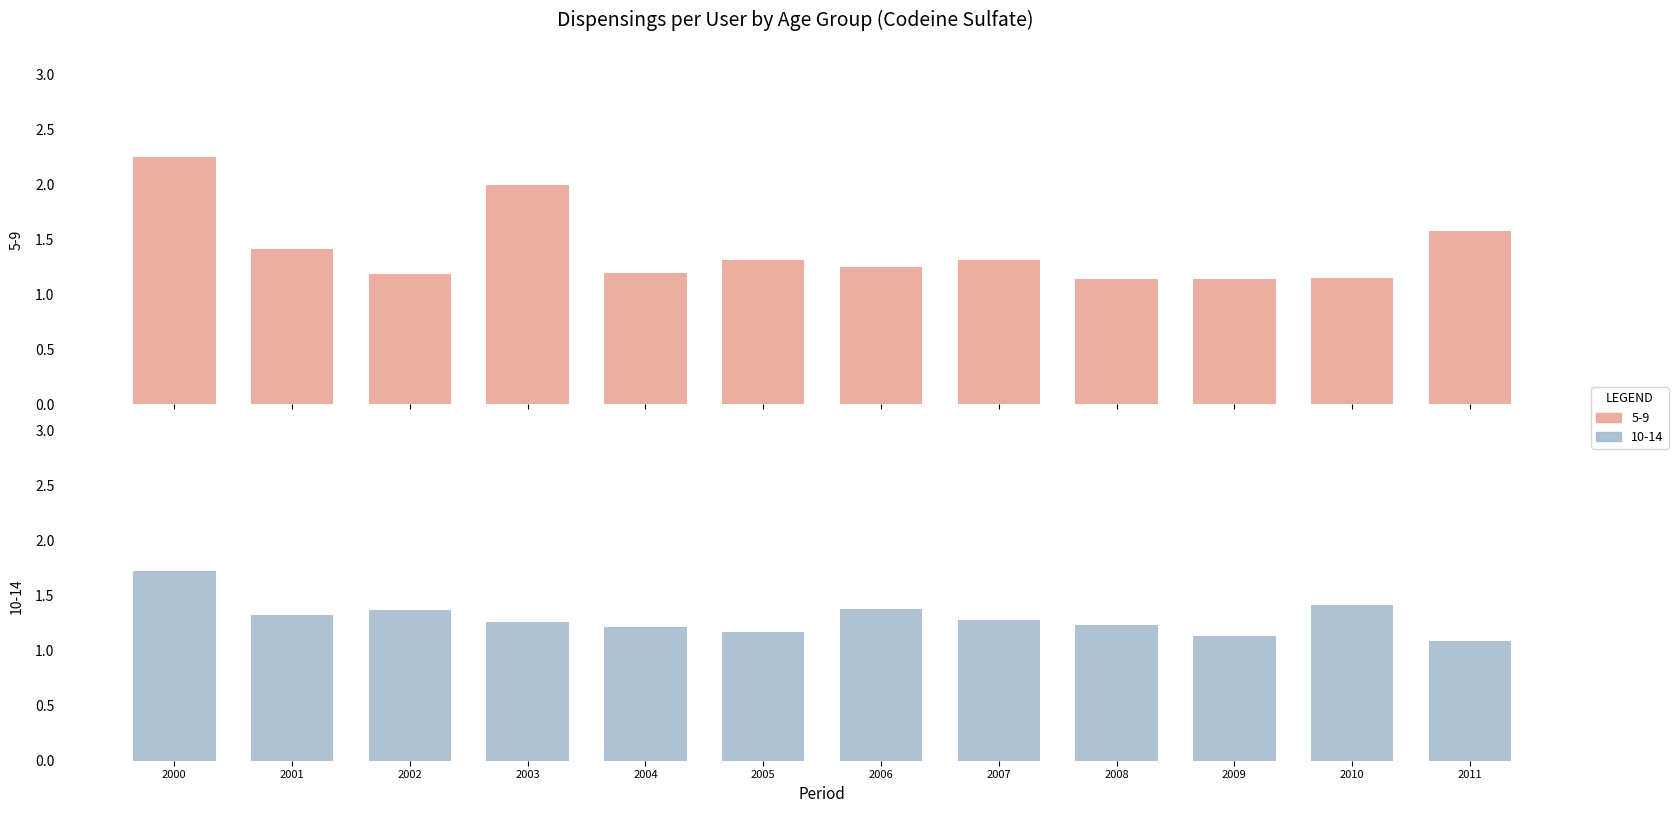

At which category is the sum across all series the highest?

2000